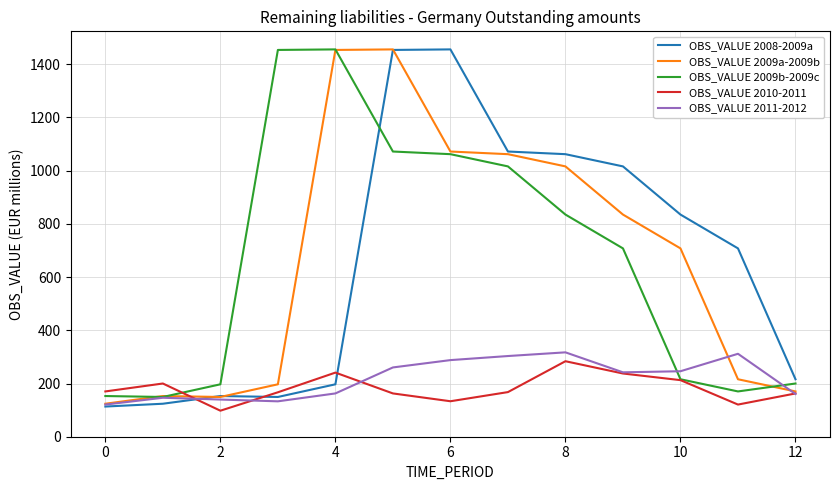

Which series ends up on top after the final intersection of OBS_VALUE 2008-2009a and OBS_VALUE 2010-2011?

OBS_VALUE 2008-2009a